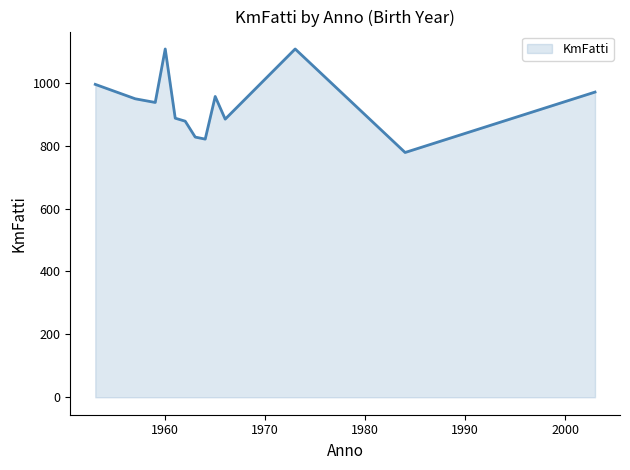

What is the minimum value shown in the chart?

778.0